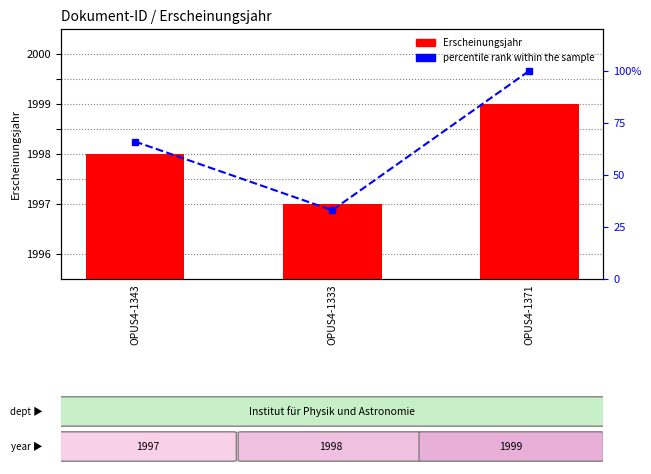

How many series are shown in this chart?

2